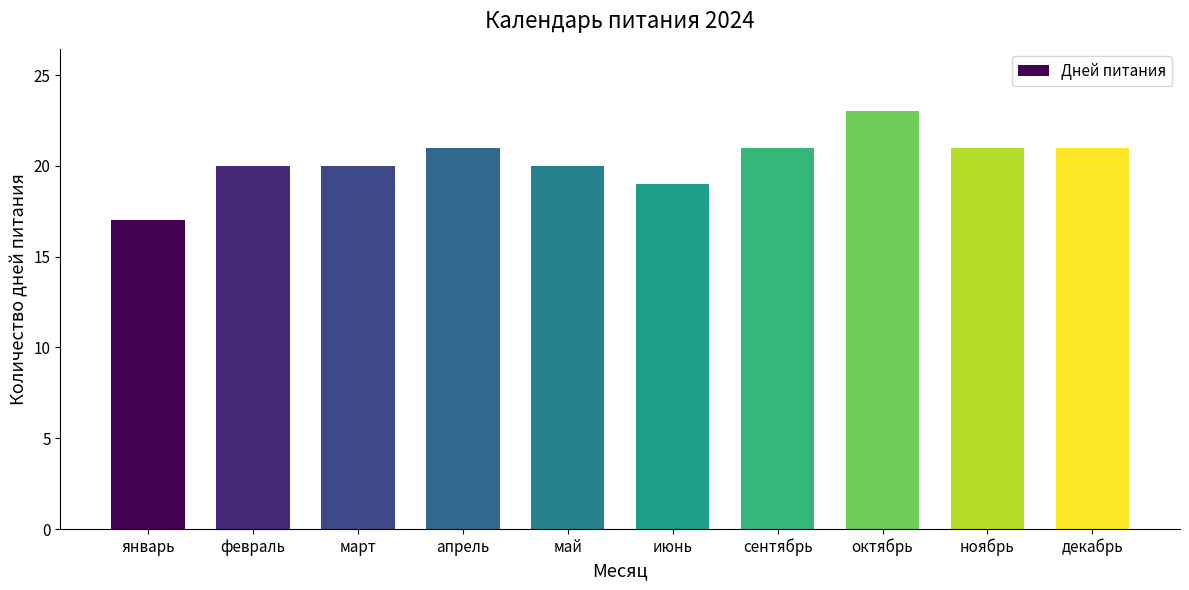

The value at январь is 17. True or false?

True